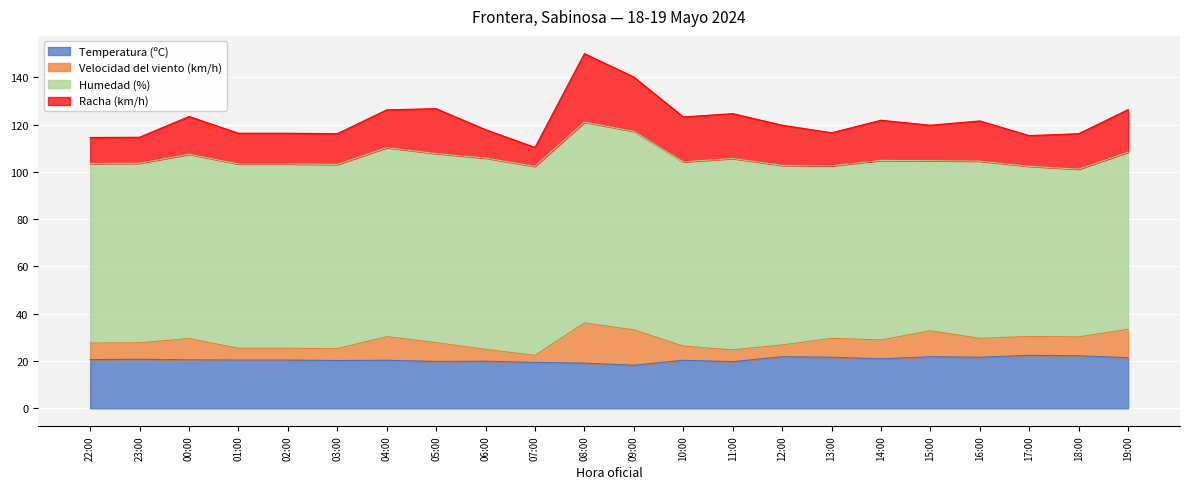

The Velocidad del viento (km/h) series shows 3.0 at 07:00. True or false?

True